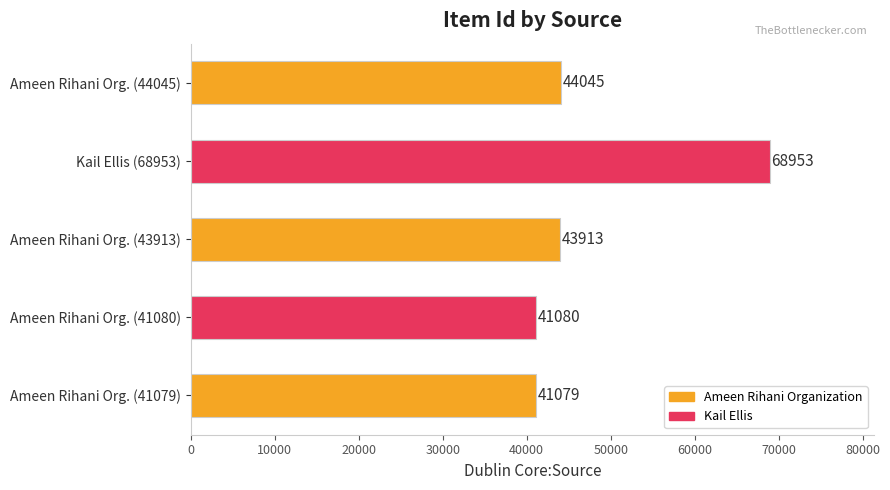

True or false: the data shows 42606 at Kail Ellis (68953).

False